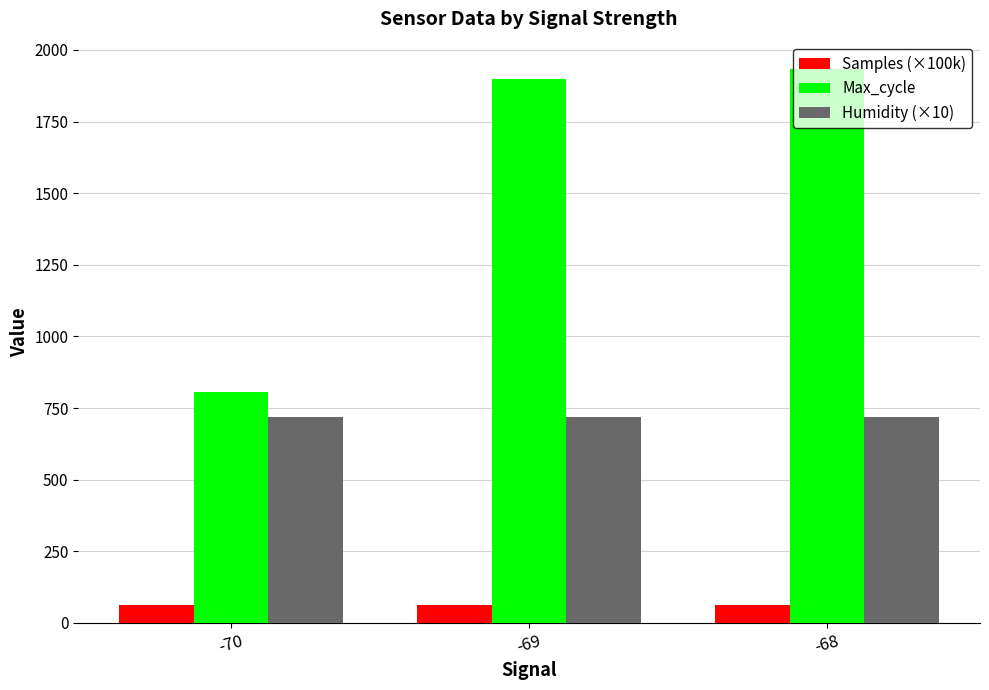

Which series has the largest total across all categories?

Max_cycle